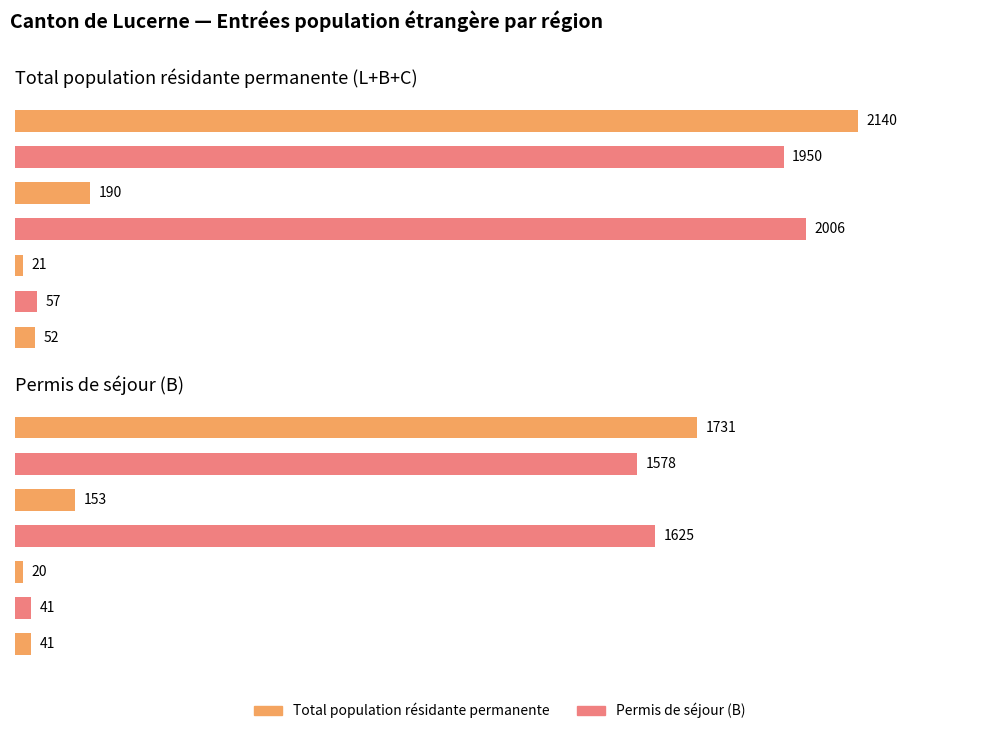

How many values in the Total series are below 190?

3